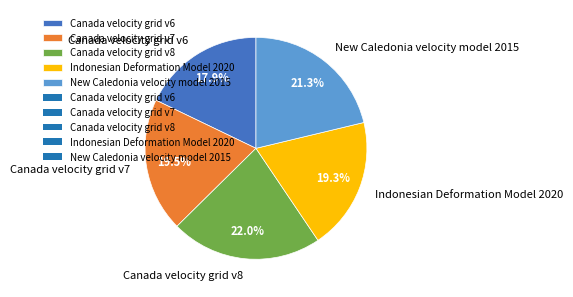

To the nearest percent, what portion does Indonesian Deformation Model 2020 represent?

19%